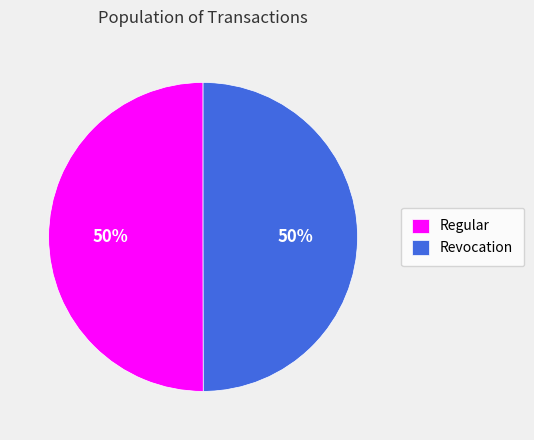

To the nearest percent, what is the average slice percentage?

50%